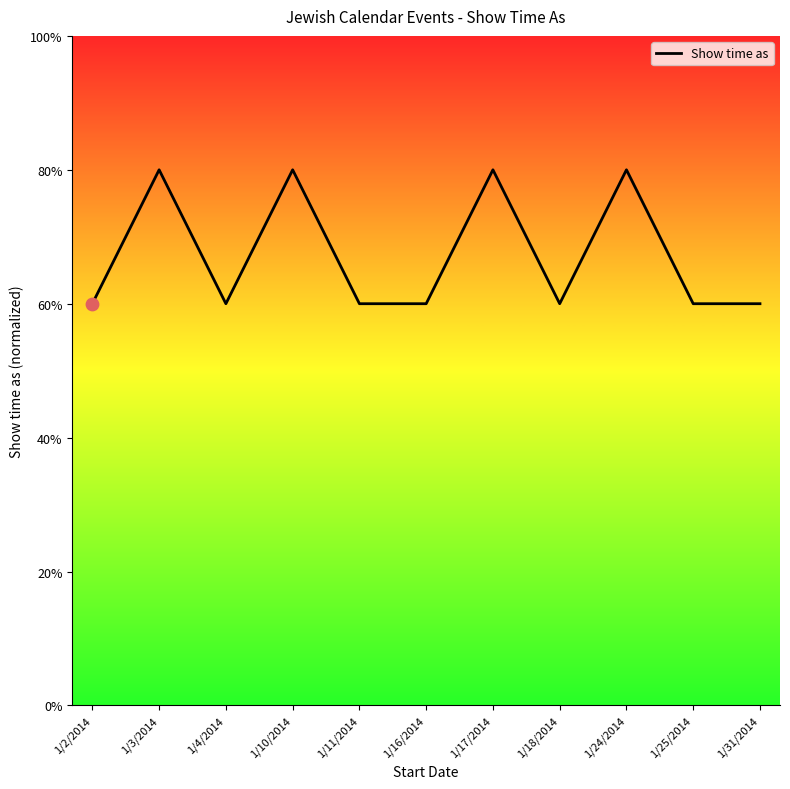

Does the chart have visible grid lines?

No